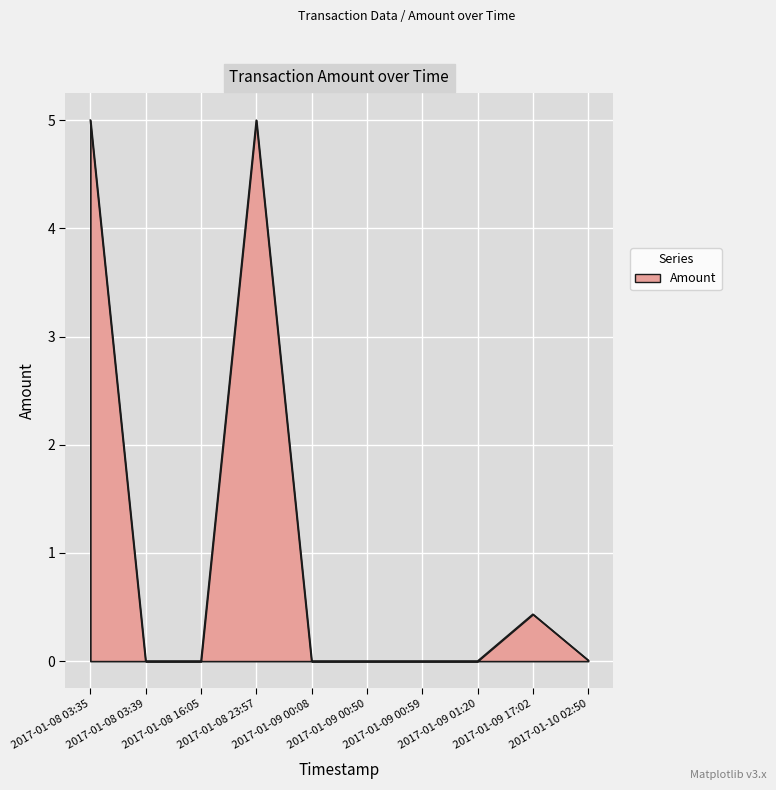

The chart shows a value of 0.2 at 2017-01-09 17:02. True or false?

False